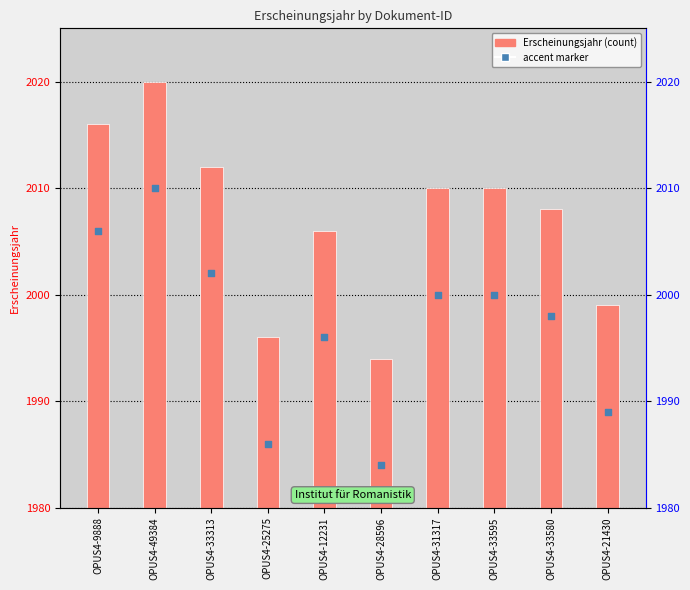

At which category is the sum across all series the highest?

OPUS4-49384